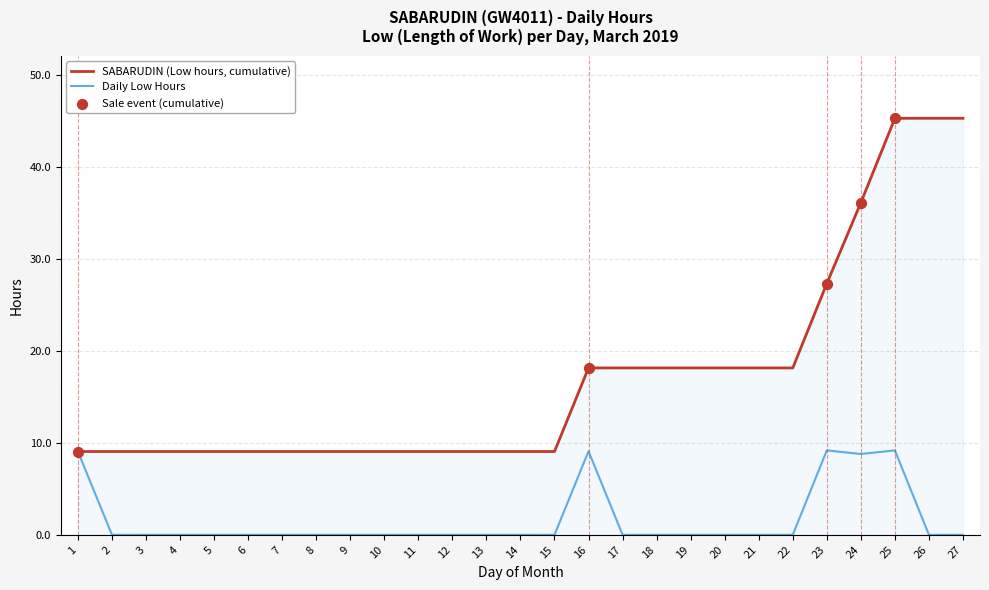

Which series has the widest spread of values?

SABARUDIN (Low hours, cumulative)